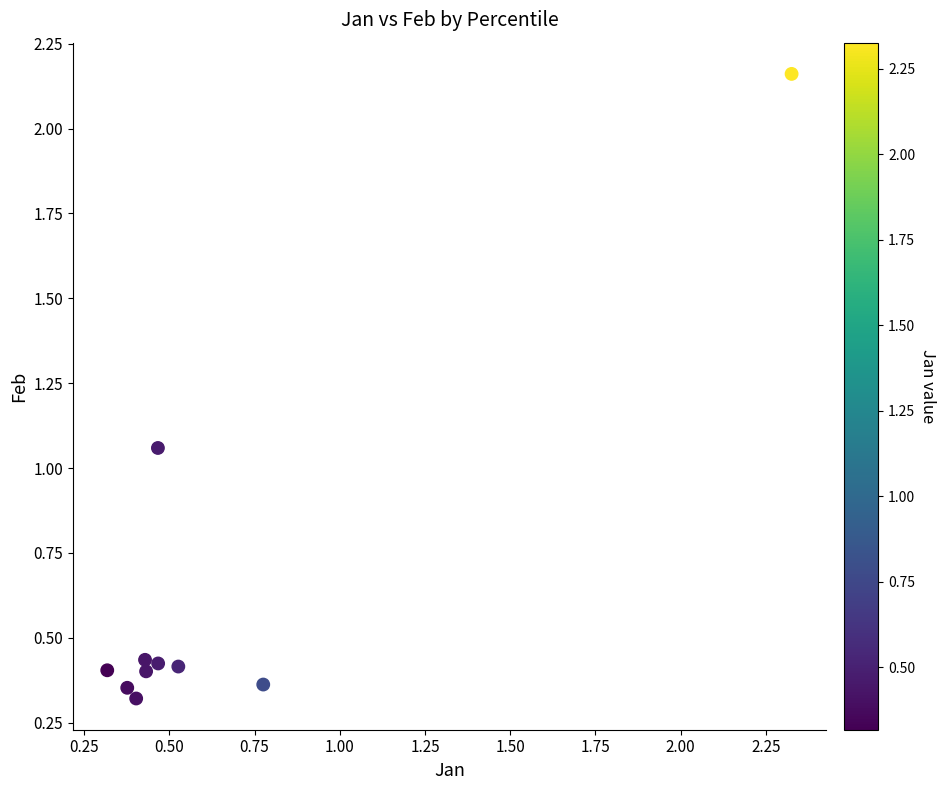

What is the average X value?

0.7